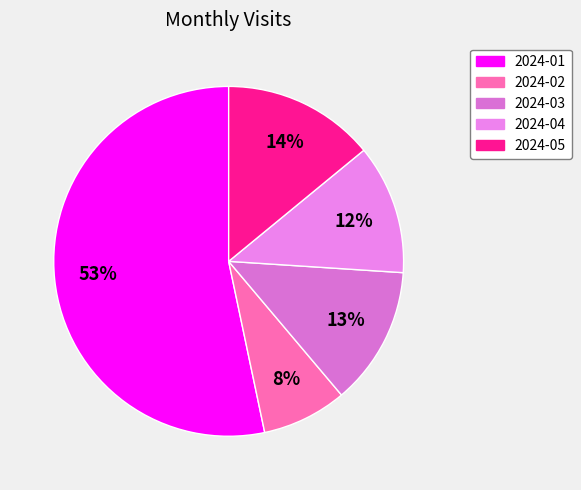

How many slices are in this pie chart?

5